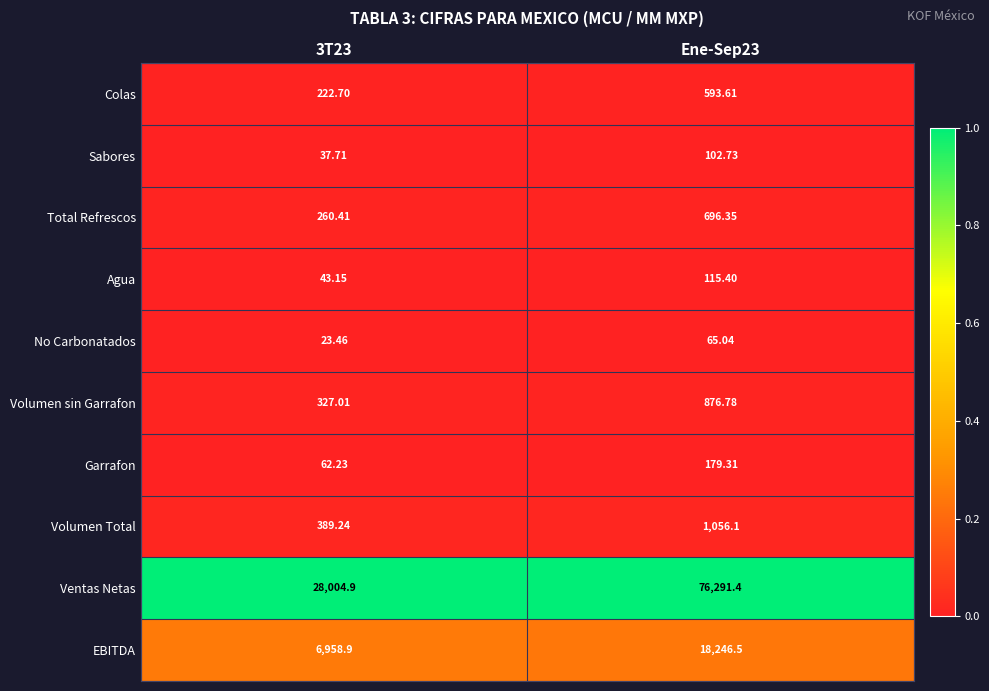

List the series in order of their peak value, lowest first.

No Carbonatados, Sabores, Agua, Garrafon, Colas, Total Refrescos, Volumen sin Garrafon, Volumen Total, EBITDA, Ventas Netas